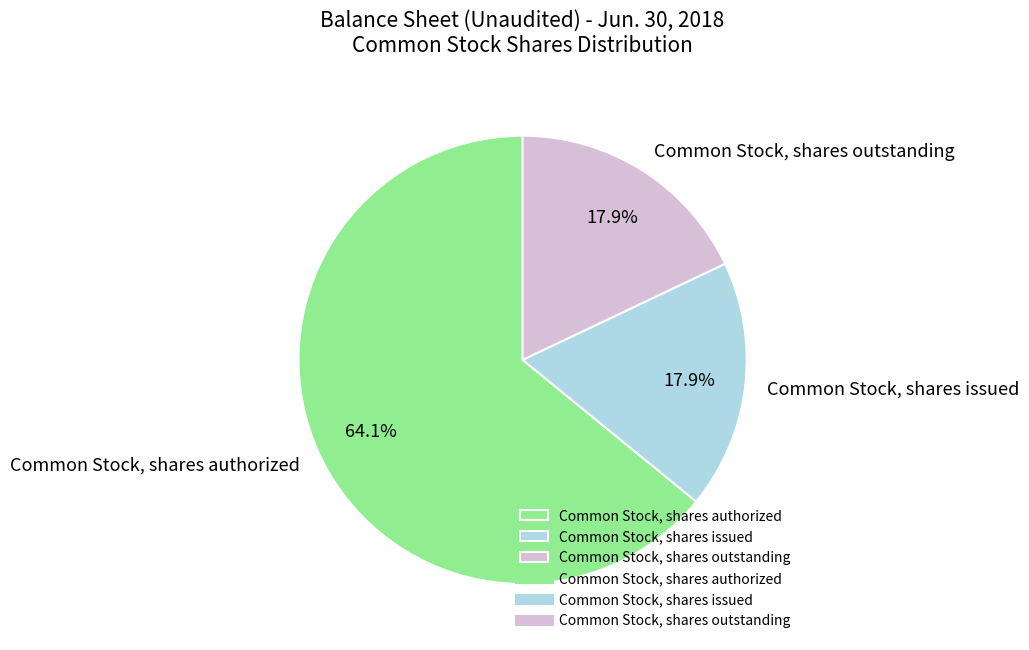

How many slices are in this pie chart?

3